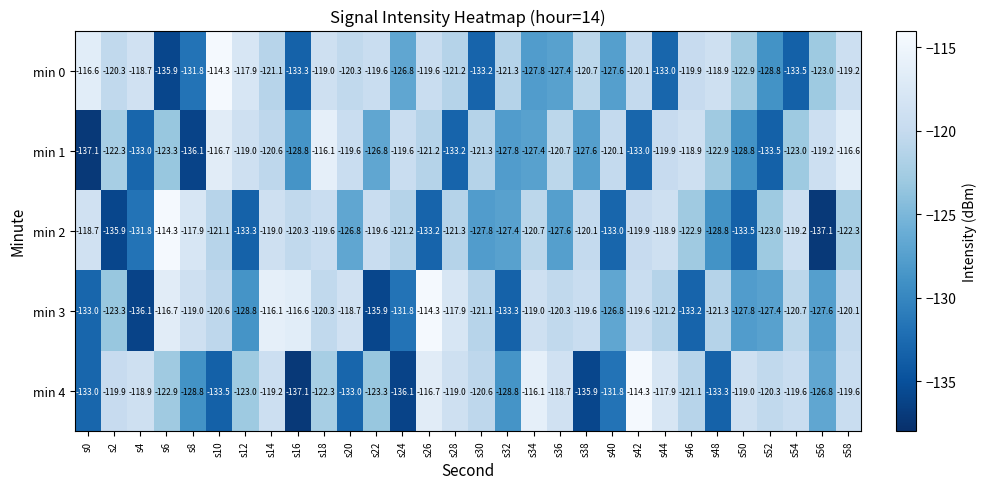

Which category has the highest value in the min 0 series?

s10